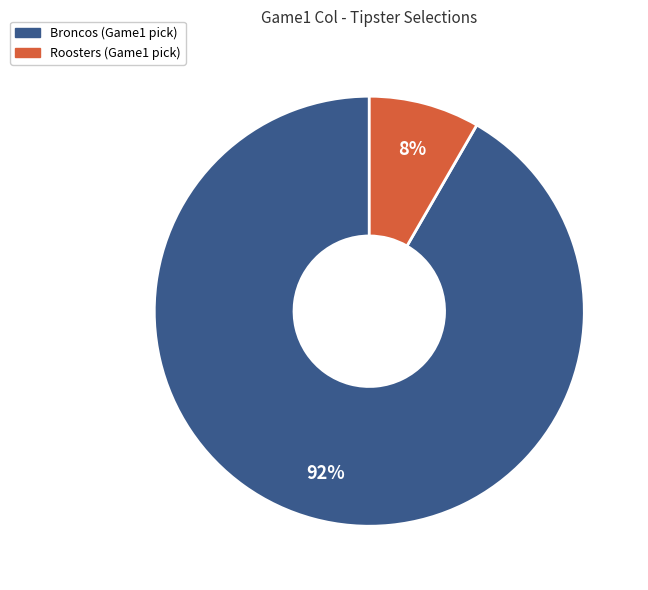

The Broncos slice represents 99% of the pie. True or false?

False